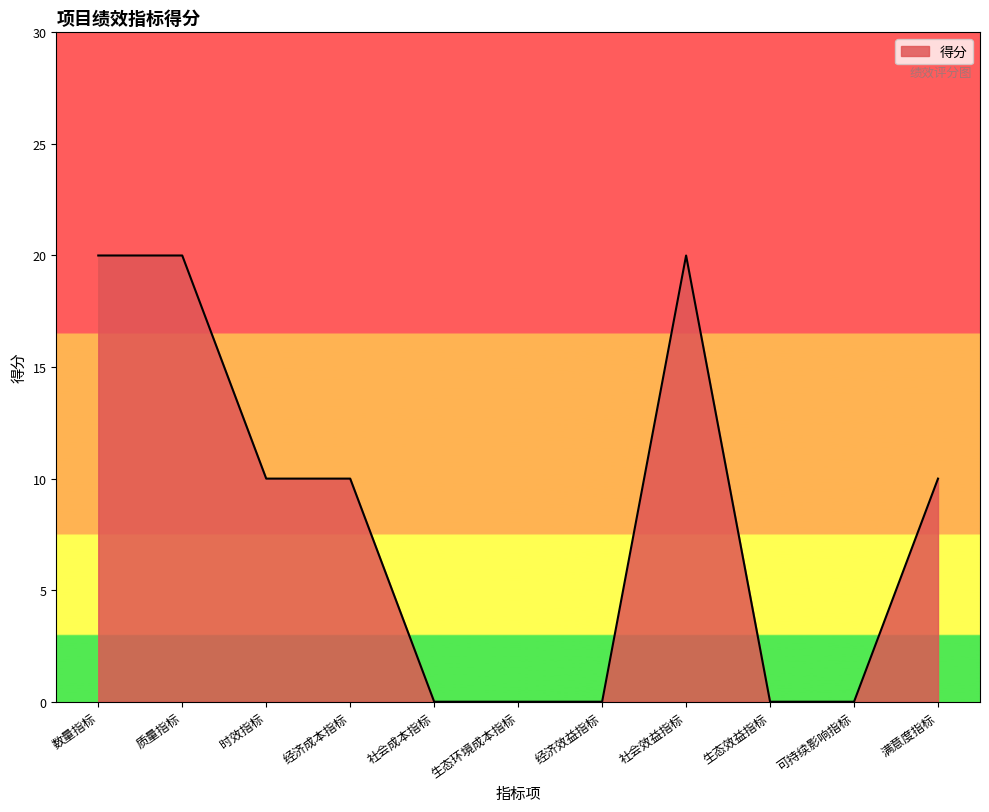

Count the values in the range 0 to 20.

11